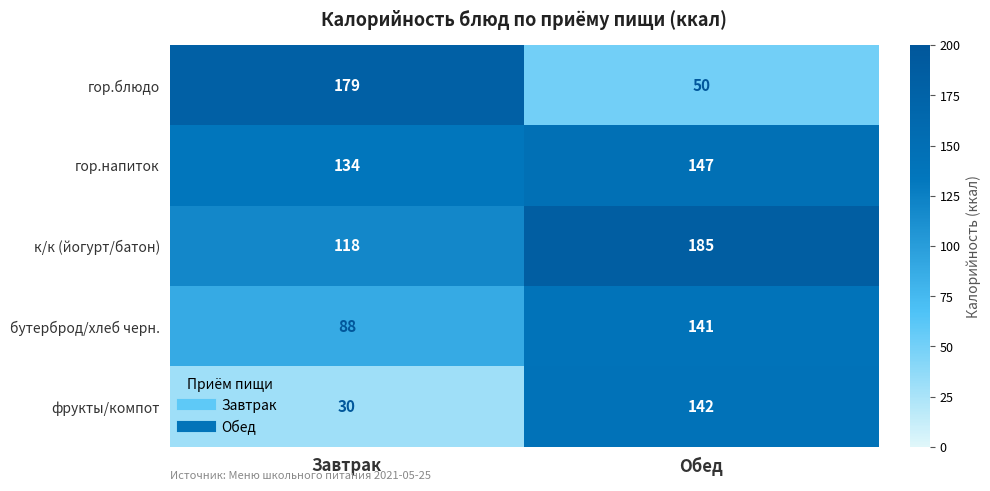

Between Завтрак and Обед, which series saw the biggest shift?

гор.блюдо